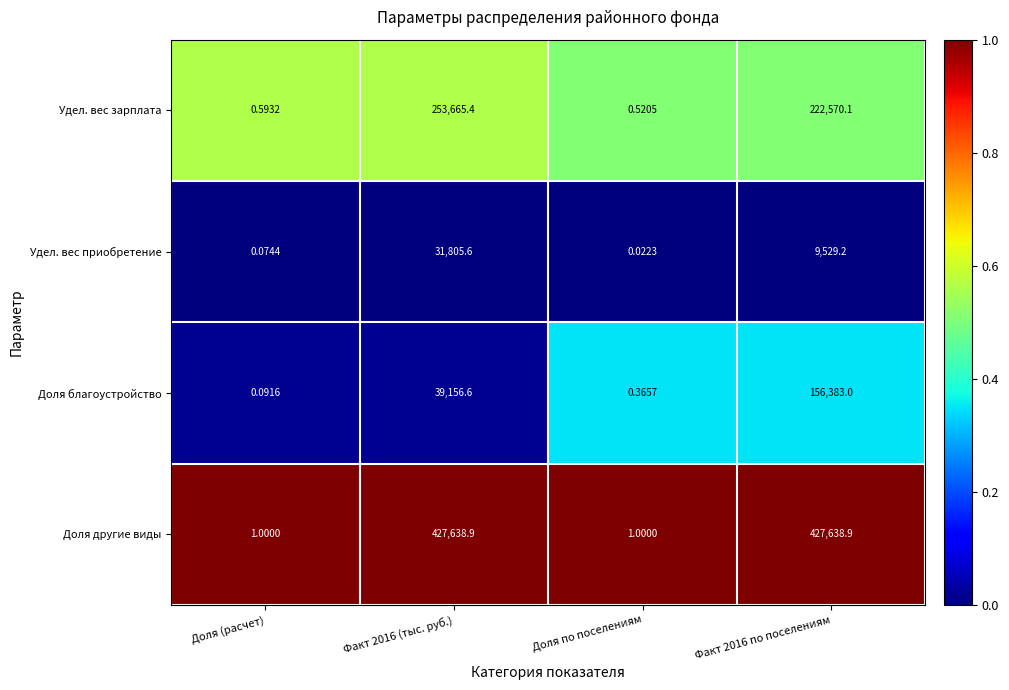

At which category is the sum across all series the highest?

Факт 2016 по поселениям